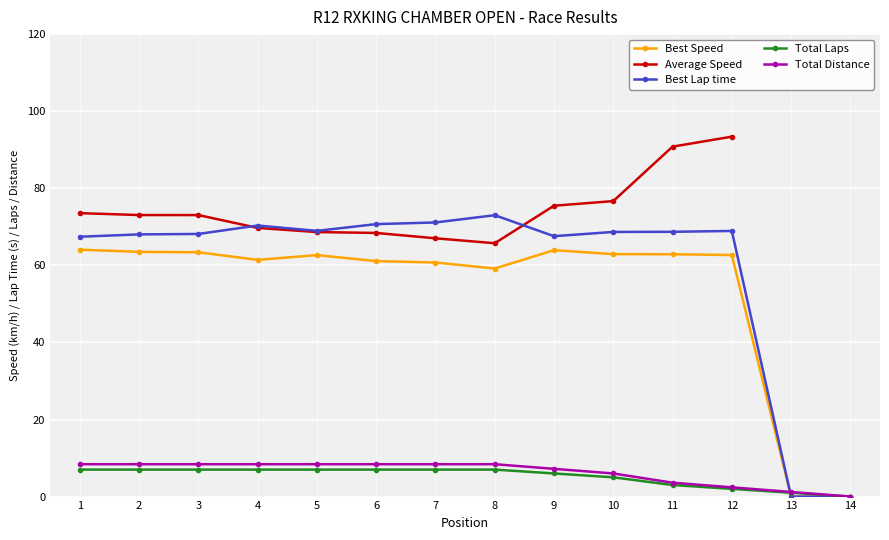

How many distinct data groups are displayed?

5